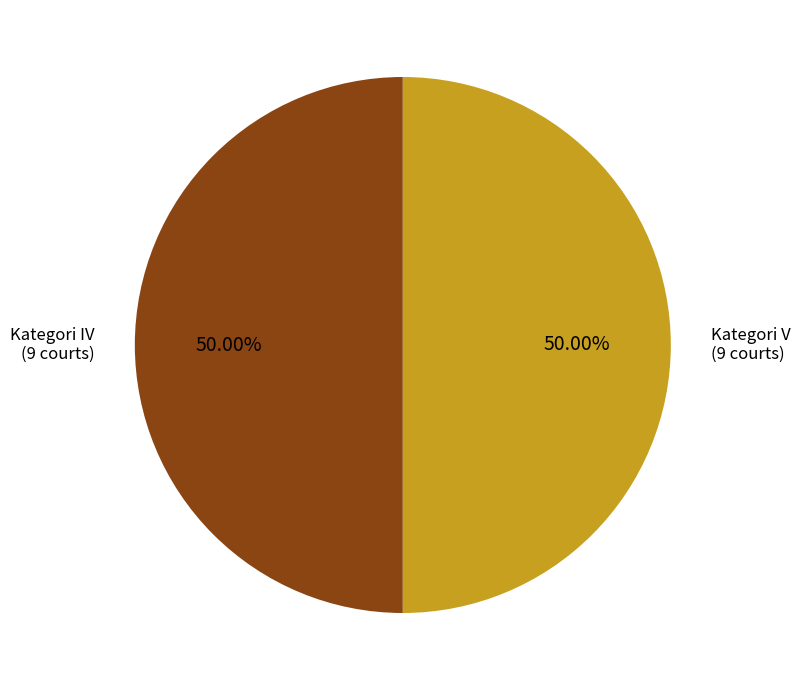

To the nearest percent, what is the difference between the largest and smallest slice percentages?

0%